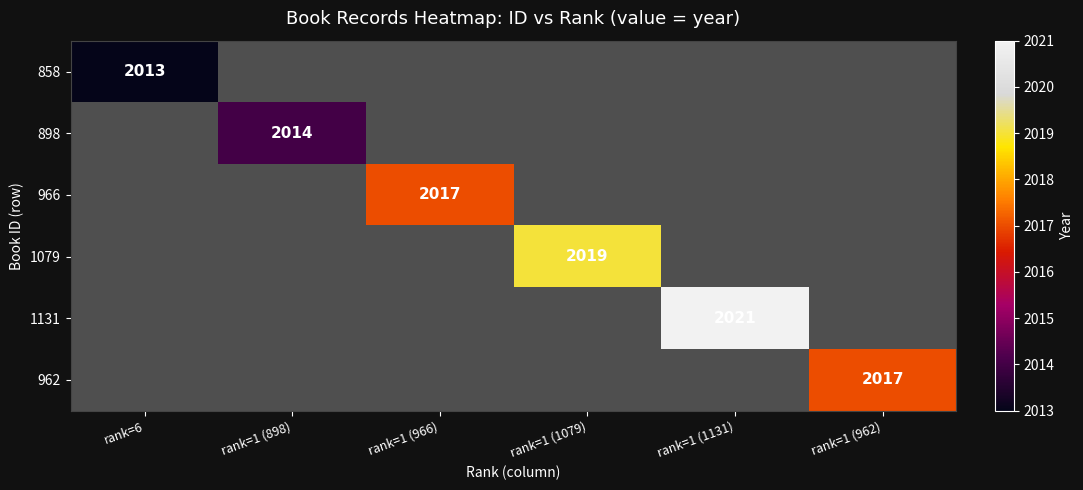

Which category has the highest value across all series?

rank=1 (1131)